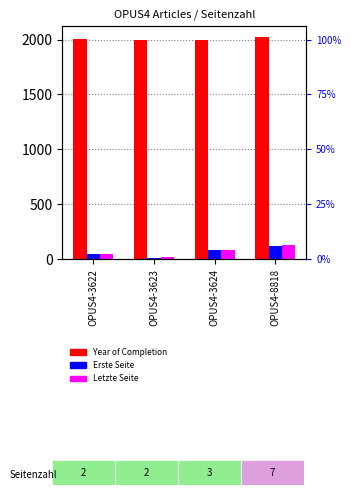

Reading right to left, transcribe all the data shown in this chart.

Year of Completion: OPUS4-8818=2019	OPUS4-3624=1996	OPUS4-3623=1999	OPUS4-3622=2002
Erste Seite: OPUS4-8818=120	OPUS4-3624=82	OPUS4-3623=14	OPUS4-3622=45
Letzte Seite: OPUS4-8818=127	OPUS4-3624=85	OPUS4-3623=16	OPUS4-3622=47